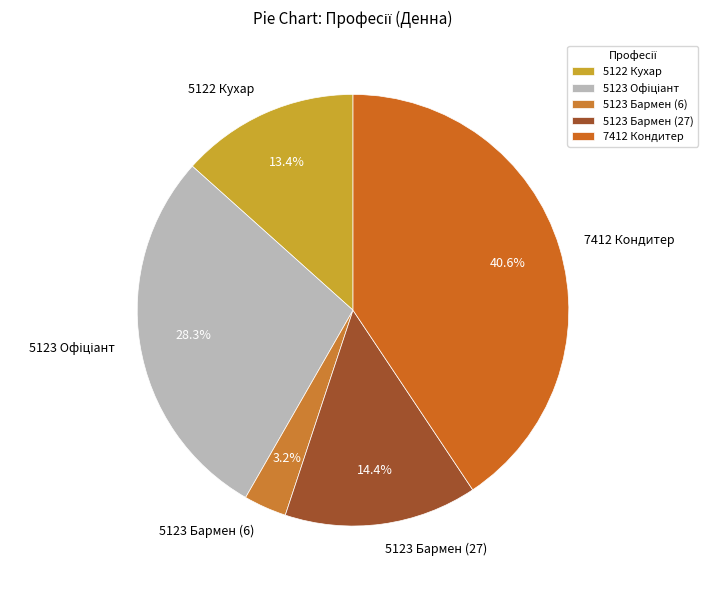

What is the ratio of the value at 5123 Бармен (27) to the value at 7412 Кондитер?

0.4